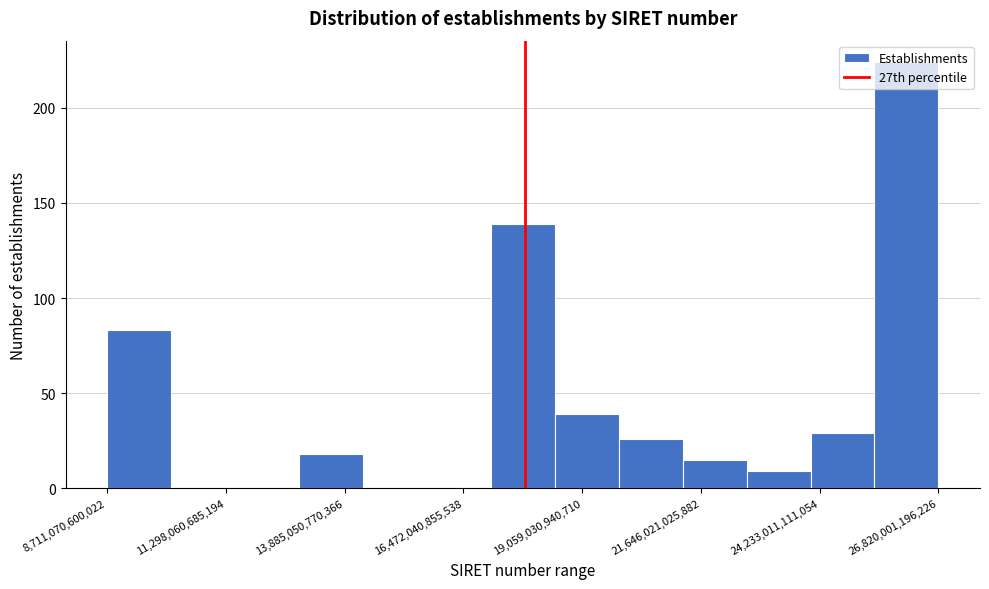

Read against the x-axis, roughly where is the centre of the tallest bar?

26000000000000